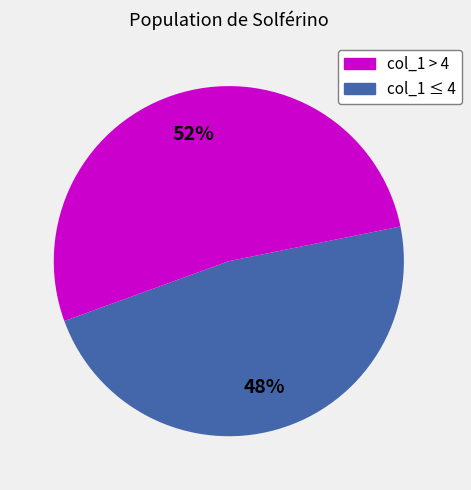

Is there a majority slice in this chart?

Yes